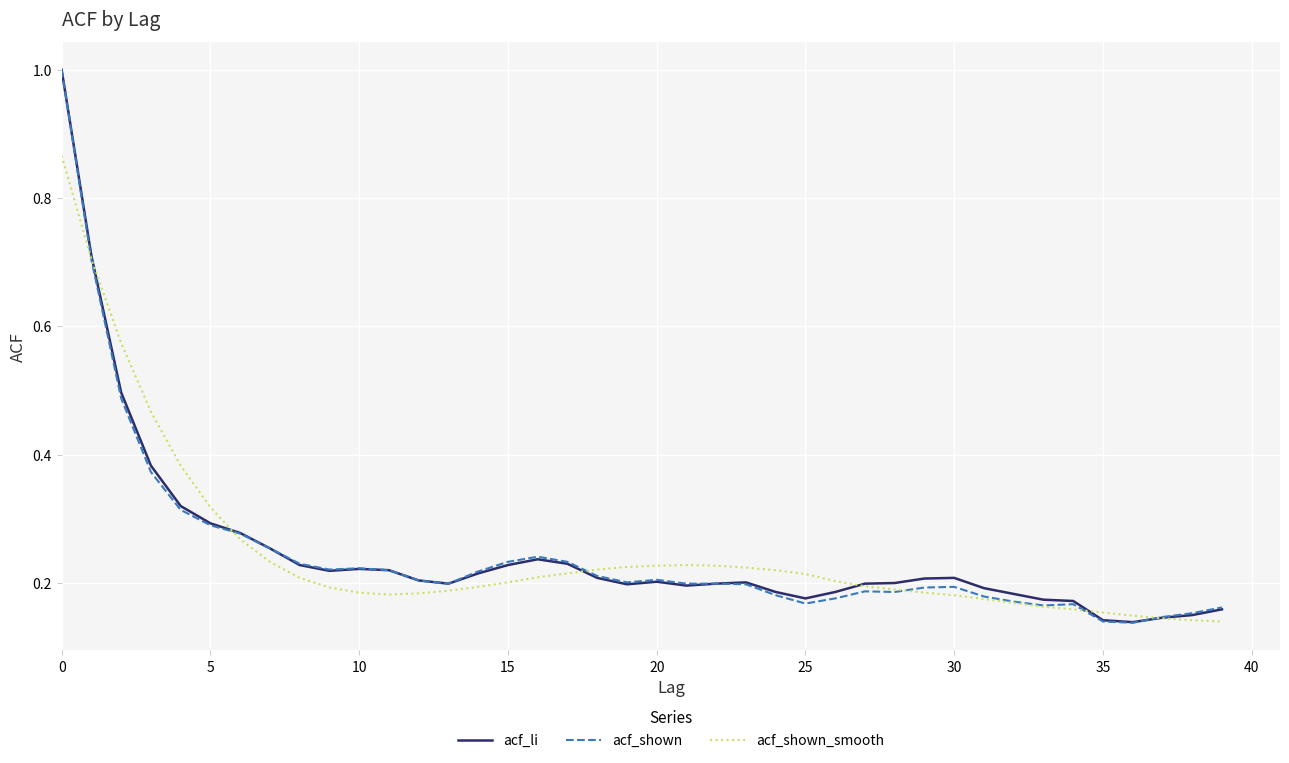

What is the greatest value displayed?

1.0